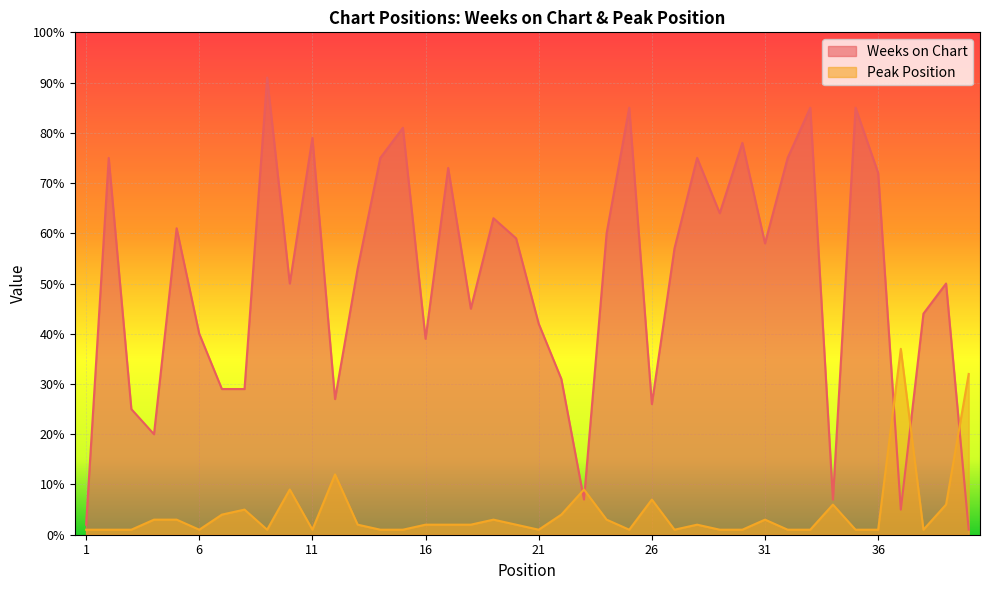

What is the value of the Peak Position point at the 30th from the left?

1